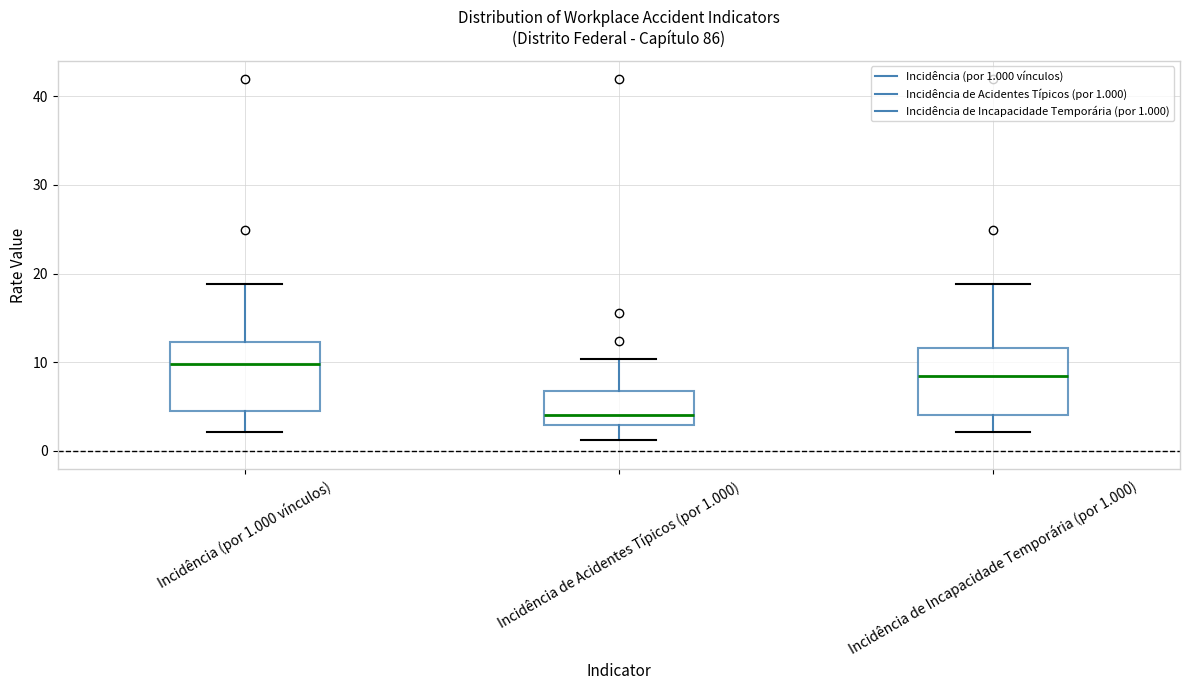

Reading left to right, transcribe this box plot: for each box, give where its median line is, the range the box spans, and where its two whiskers end, as read against the y-axis. The values are not printed on the chart, so give them approximately, as read against the axis.

Incidência (por 1.000 vínculos): median 10, box 4 to 12, whiskers 2 to 19
Incidência de Acidentes Típicos (por 1.000): median 4, box 3 to 7, whiskers 1 to 10
Incidência de Incapacidade Temporária (por 1.000): median 8, box 4 to 12, whiskers 2 to 19